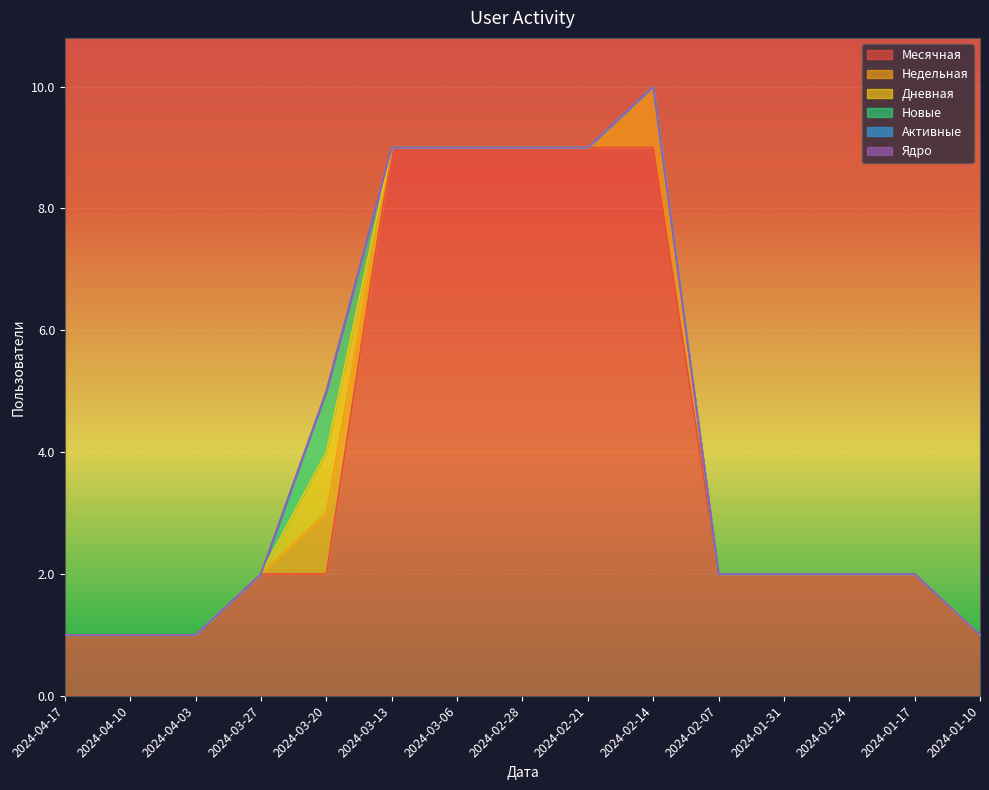

Reading right to left, extract all data points from this chart.

Месячная: 2024-01-10=1	2024-01-17=2	2024-01-24=2	2024-01-31=2	2024-02-07=2	2024-02-14=9	2024-02-21=9	2024-02-28=9	2024-03-06=9	2024-03-13=9	2024-03-20=2	2024-03-27=2	2024-04-03=1	2024-04-10=1	2024-04-17=1
Недельная: 2024-01-10=0	2024-01-17=0	2024-01-24=0	2024-01-31=0	2024-02-07=0	2024-02-14=1	2024-02-21=0	2024-02-28=0	2024-03-06=0	2024-03-13=0	2024-03-20=1	2024-03-27=0	2024-04-03=0	2024-04-10=0	2024-04-17=0
Дневная: 2024-01-10=0	2024-01-17=0	2024-01-24=0	2024-01-31=0	2024-02-07=0	2024-02-14=0	2024-02-21=0	2024-02-28=0	2024-03-06=0	2024-03-13=0	2024-03-20=1	2024-03-27=0	2024-04-03=0	2024-04-10=0	2024-04-17=0
Новые: 2024-01-10=0	2024-01-17=0	2024-01-24=0	2024-01-31=0	2024-02-07=0	2024-02-14=0	2024-02-21=0	2024-02-28=0	2024-03-06=0	2024-03-13=0	2024-03-20=1	2024-03-27=0	2024-04-03=0	2024-04-10=0	2024-04-17=0
Активные: 2024-01-10=0	2024-01-17=0	2024-01-24=0	2024-01-31=0	2024-02-07=0	2024-02-14=0	2024-02-21=0	2024-02-28=0	2024-03-06=0	2024-03-13=0	2024-03-20=0	2024-03-27=0	2024-04-03=0	2024-04-10=0	2024-04-17=0
Ядро: 2024-01-10=0	2024-01-17=0	2024-01-24=0	2024-01-31=0	2024-02-07=0	2024-02-14=0	2024-02-21=0	2024-02-28=0	2024-03-06=0	2024-03-13=0	2024-03-20=0	2024-03-27=0	2024-04-03=0	2024-04-10=0	2024-04-17=0